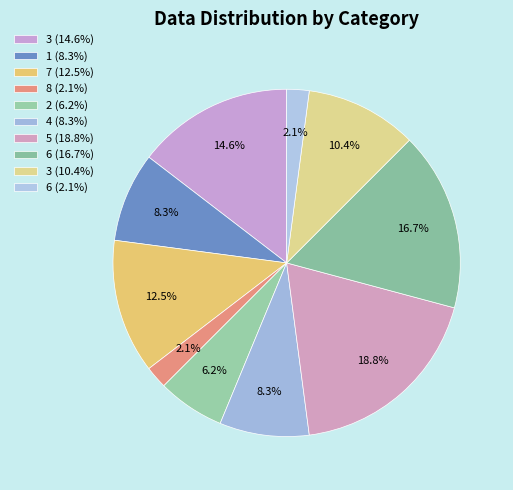

Rank the categories by value from highest to lowest.

5, 6, 3, 7, 3, 1, 4, 2, 8, 6